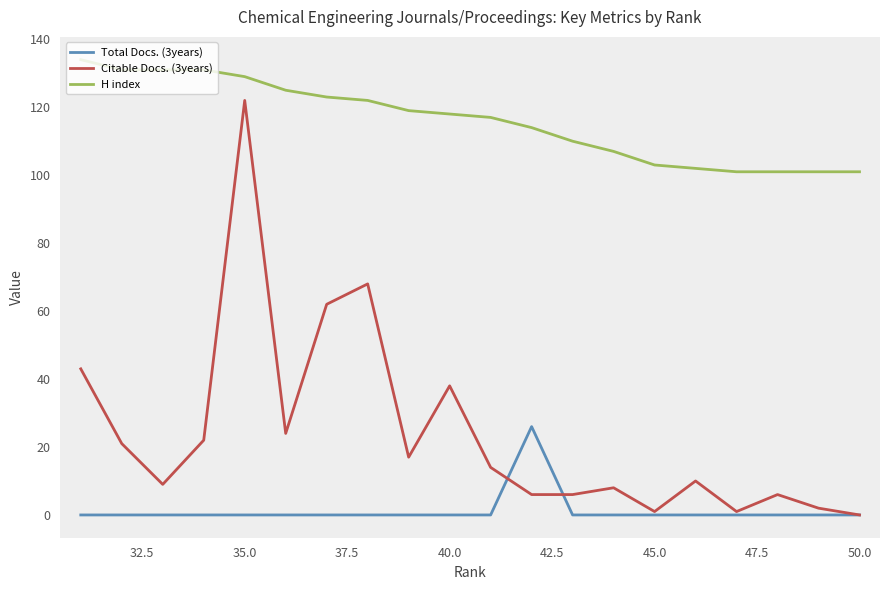

True or false: Total Docs. (3years) and H index cross at least once.

False